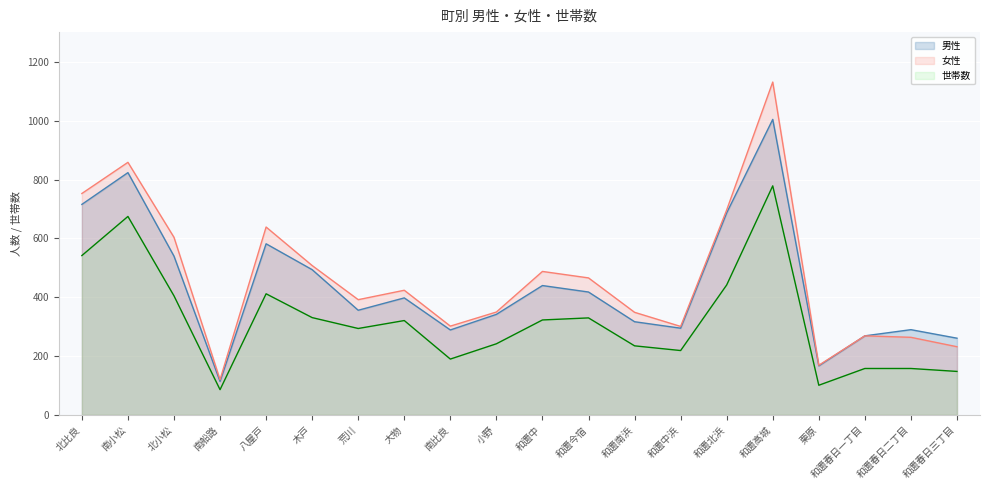

What is the sum of the 男性 values at 北比良 and 八屋戸?

1298